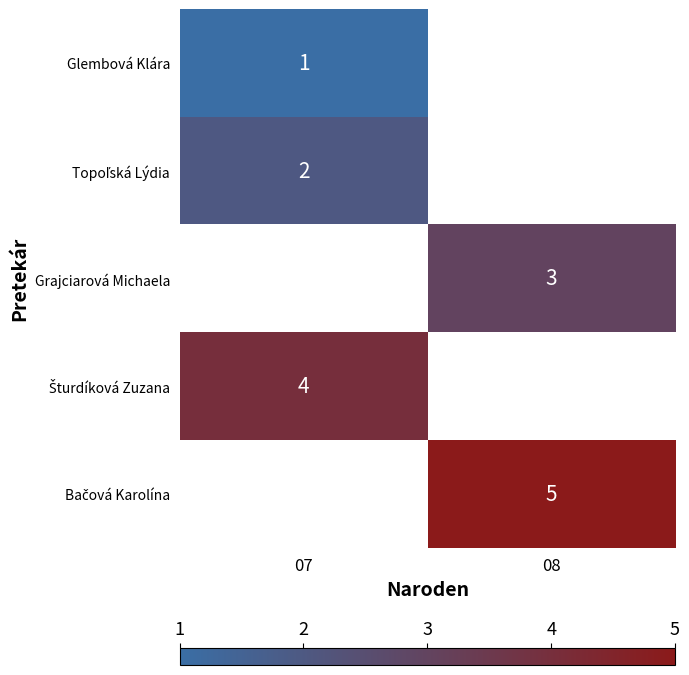

Between 07 and 08, which is larger?

08